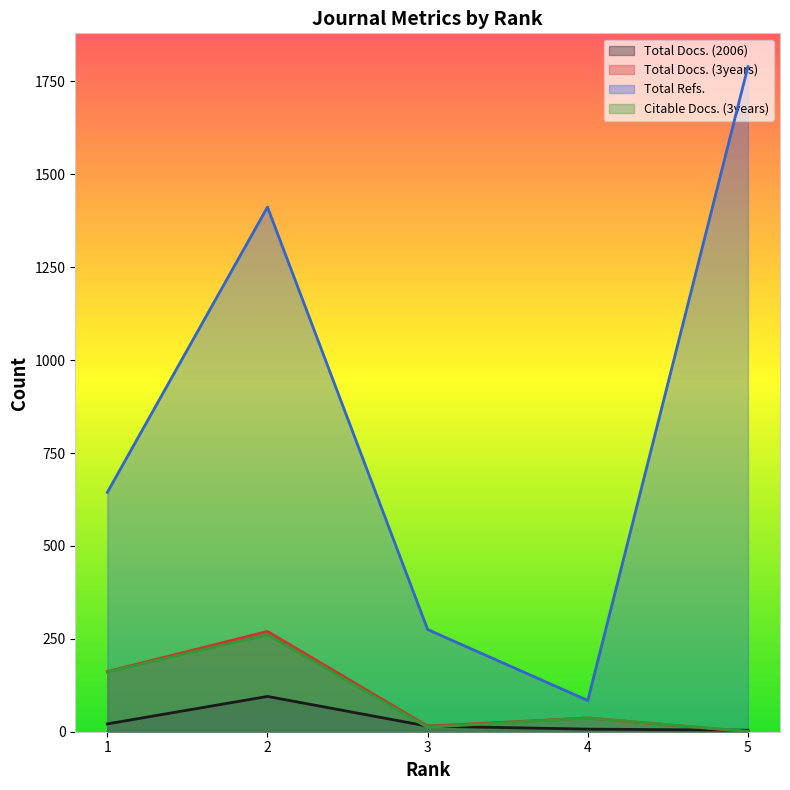

Where is Total Docs. (3years) nearest to the value 135?

1